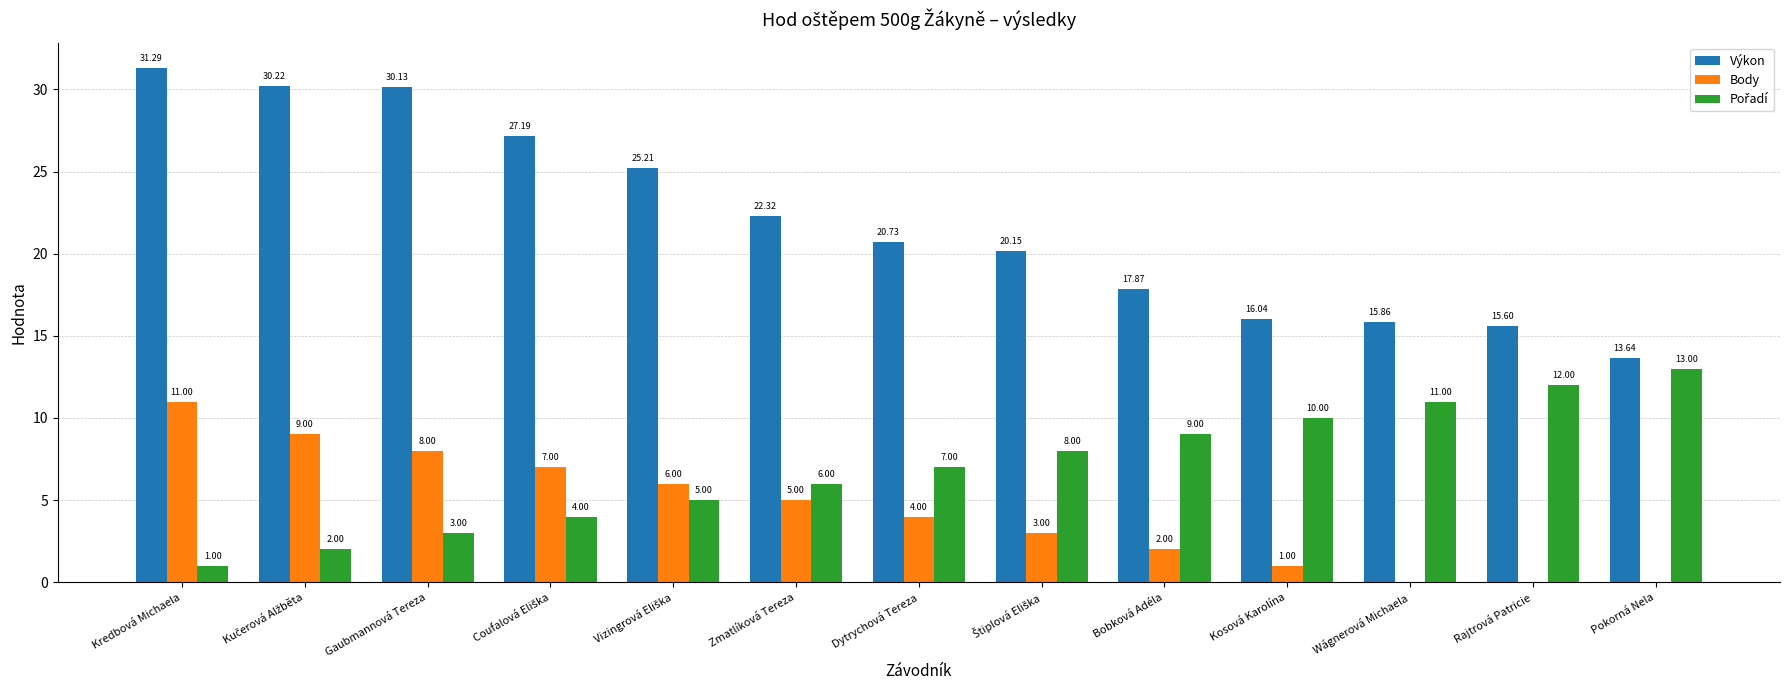

Where does the Výkon series first go above 20?

Kredbová Michaela